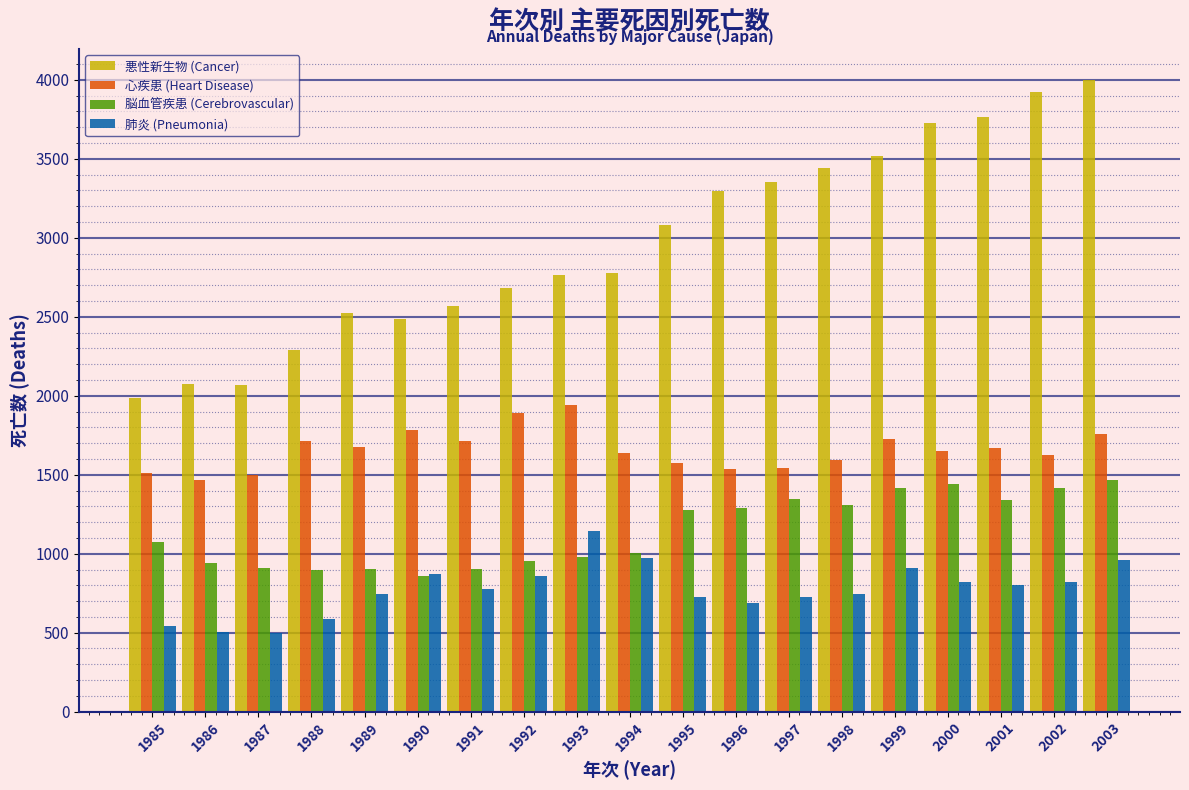

What is the average value of the 心疾患 (Heart Disease) series?

1659